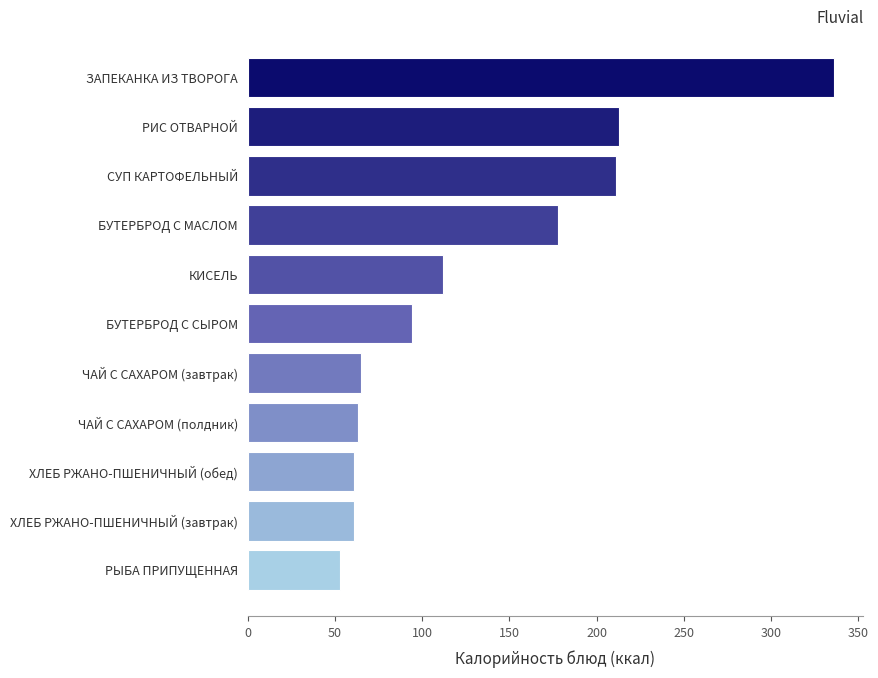

Is it true that the value at КИСЕЛЬ is 171?

False